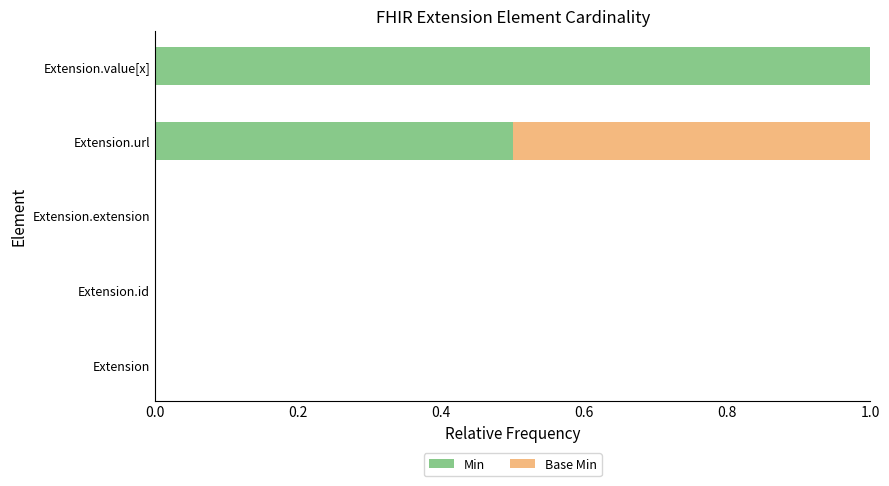

At which label does Min reach its peak?

Extension.value[x]